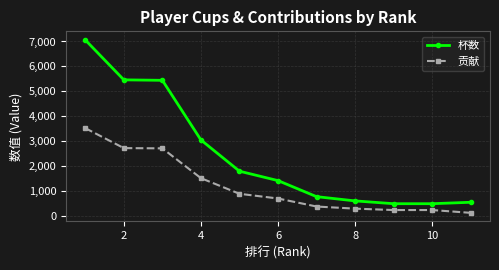

Count the number of categories in the chart.

11